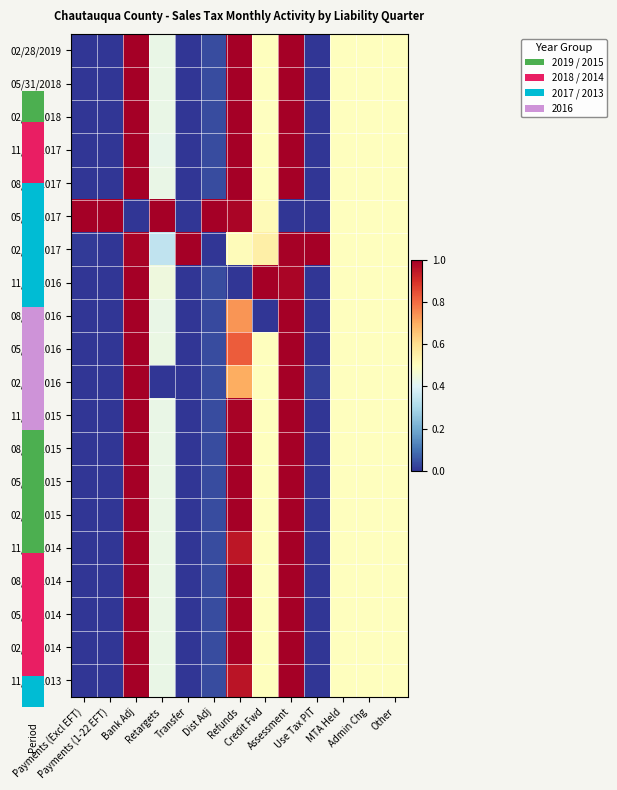

Reading left to right, transcribe all the data shown in this chart.

02/28/2019: Payments (Excl EFT)=0.0	Payments (1-22 EFT)=0.0	Bank Adj=1.0	Retargets=0.4	Transfer=0.0	Dist Adj=0.0	Refunds=1.0	Credit Fwd=0.5	Assessment=1.0	Use Tax PIT=0.0	MTA Held=0.5	Admin Chg=0.5	Other=0.5
05/31/2018: Payments (Excl EFT)=0.0	Payments (1-22 EFT)=0.0	Bank Adj=1.0	Retargets=0.4	Transfer=0.0	Dist Adj=0.0	Refunds=1.0	Credit Fwd=0.5	Assessment=1.0	Use Tax PIT=0.0	MTA Held=0.5	Admin Chg=0.5	Other=0.5
02/28/2018: Payments (Excl EFT)=0.0	Payments (1-22 EFT)=0.0	Bank Adj=1.0	Retargets=0.4	Transfer=0.0	Dist Adj=0.0	Refunds=1.0	Credit Fwd=0.5	Assessment=1.0	Use Tax PIT=0.0	MTA Held=0.5	Admin Chg=0.5	Other=0.5
11/30/2017: Payments (Excl EFT)=0.0	Payments (1-22 EFT)=0.0	Bank Adj=1.0	Retargets=0.4	Transfer=0.0	Dist Adj=0.0	Refunds=1.0	Credit Fwd=0.5	Assessment=1.0	Use Tax PIT=0.0	MTA Held=0.5	Admin Chg=0.5	Other=0.5
08/31/2017: Payments (Excl EFT)=0.0	Payments (1-22 EFT)=0.0	Bank Adj=1.0	Retargets=0.4	Transfer=0.0	Dist Adj=0.0	Refunds=1.0	Credit Fwd=0.5	Assessment=1.0	Use Tax PIT=0.0	MTA Held=0.5	Admin Chg=0.5	Other=0.5
05/31/2017: Payments (Excl EFT)=1.0	Payments (1-22 EFT)=1.0	Bank Adj=0.0	Retargets=1.0	Transfer=0.0	Dist Adj=1.0	Refunds=1.0	Credit Fwd=0.5	Assessment=0.0	Use Tax PIT=0.0	MTA Held=0.5	Admin Chg=0.5	Other=0.5
02/28/2017: Payments (Excl EFT)=0.0	Payments (1-22 EFT)=0.0	Bank Adj=1.0	Retargets=0.3	Transfer=1.0	Dist Adj=0.0	Refunds=0.5	Credit Fwd=0.5	Assessment=1.0	Use Tax PIT=1.0	MTA Held=0.5	Admin Chg=0.5	Other=0.5
11/30/2016: Payments (Excl EFT)=0.0	Payments (1-22 EFT)=0.0	Bank Adj=1.0	Retargets=0.4	Transfer=0.0	Dist Adj=0.0	Refunds=0.0	Credit Fwd=1.0	Assessment=1.0	Use Tax PIT=0.0	MTA Held=0.5	Admin Chg=0.5	Other=0.5
08/31/2016: Payments (Excl EFT)=0.0	Payments (1-22 EFT)=0.0	Bank Adj=1.0	Retargets=0.4	Transfer=0.0	Dist Adj=0.0	Refunds=0.7	Credit Fwd=0.0	Assessment=1.0	Use Tax PIT=0.0	MTA Held=0.5	Admin Chg=0.5	Other=0.5
05/31/2016: Payments (Excl EFT)=0.0	Payments (1-22 EFT)=0.0	Bank Adj=1.0	Retargets=0.4	Transfer=0.0	Dist Adj=0.0	Refunds=0.8	Credit Fwd=0.5	Assessment=1.0	Use Tax PIT=0.0	MTA Held=0.5	Admin Chg=0.5	Other=0.5
02/29/2016: Payments (Excl EFT)=0.0	Payments (1-22 EFT)=0.0	Bank Adj=1.0	Retargets=0.0	Transfer=0.0	Dist Adj=0.0	Refunds=0.7	Credit Fwd=0.5	Assessment=1.0	Use Tax PIT=0.0	MTA Held=0.5	Admin Chg=0.5	Other=0.5
11/30/2015: Payments (Excl EFT)=0.0	Payments (1-22 EFT)=0.0	Bank Adj=1.0	Retargets=0.4	Transfer=0.0	Dist Adj=0.0	Refunds=1.0	Credit Fwd=0.5	Assessment=1.0	Use Tax PIT=0.0	MTA Held=0.5	Admin Chg=0.5	Other=0.5
08/31/2015: Payments (Excl EFT)=0.0	Payments (1-22 EFT)=0.0	Bank Adj=1.0	Retargets=0.4	Transfer=0.0	Dist Adj=0.0	Refunds=1.0	Credit Fwd=0.5	Assessment=1.0	Use Tax PIT=0.0	MTA Held=0.5	Admin Chg=0.5	Other=0.5
05/31/2015: Payments (Excl EFT)=0.0	Payments (1-22 EFT)=0.0	Bank Adj=1.0	Retargets=0.4	Transfer=0.0	Dist Adj=0.0	Refunds=1.0	Credit Fwd=0.5	Assessment=1.0	Use Tax PIT=0.0	MTA Held=0.5	Admin Chg=0.5	Other=0.5
02/28/2015: Payments (Excl EFT)=0.0	Payments (1-22 EFT)=0.0	Bank Adj=1.0	Retargets=0.4	Transfer=0.0	Dist Adj=0.0	Refunds=1.0	Credit Fwd=0.5	Assessment=1.0	Use Tax PIT=0.0	MTA Held=0.5	Admin Chg=0.5	Other=0.5
11/30/2014: Payments (Excl EFT)=0.0	Payments (1-22 EFT)=0.0	Bank Adj=1.0	Retargets=0.4	Transfer=0.0	Dist Adj=0.0	Refunds=1.0	Credit Fwd=0.5	Assessment=1.0	Use Tax PIT=0.0	MTA Held=0.5	Admin Chg=0.5	Other=0.5
08/31/2014: Payments (Excl EFT)=0.0	Payments (1-22 EFT)=0.0	Bank Adj=1.0	Retargets=0.4	Transfer=0.0	Dist Adj=0.0	Refunds=1.0	Credit Fwd=0.5	Assessment=1.0	Use Tax PIT=0.0	MTA Held=0.5	Admin Chg=0.5	Other=0.5
05/31/2014: Payments (Excl EFT)=0.0	Payments (1-22 EFT)=0.0	Bank Adj=1.0	Retargets=0.4	Transfer=0.0	Dist Adj=0.0	Refunds=1.0	Credit Fwd=0.5	Assessment=1.0	Use Tax PIT=0.0	MTA Held=0.5	Admin Chg=0.5	Other=0.5
02/28/2014: Payments (Excl EFT)=0.0	Payments (1-22 EFT)=0.0	Bank Adj=1.0	Retargets=0.4	Transfer=0.0	Dist Adj=0.0	Refunds=1.0	Credit Fwd=0.5	Assessment=1.0	Use Tax PIT=0.0	MTA Held=0.5	Admin Chg=0.5	Other=0.5
11/30/2013: Payments (Excl EFT)=0.0	Payments (1-22 EFT)=0.0	Bank Adj=1.0	Retargets=0.4	Transfer=0.0	Dist Adj=0.0	Refunds=1.0	Credit Fwd=0.5	Assessment=1.0	Use Tax PIT=0.0	MTA Held=0.5	Admin Chg=0.5	Other=0.5